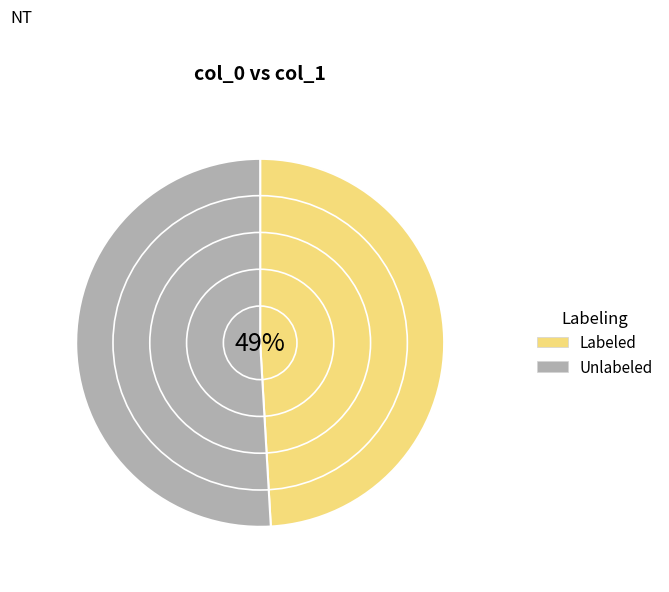

Does 35958 represent more than half of the total?

No